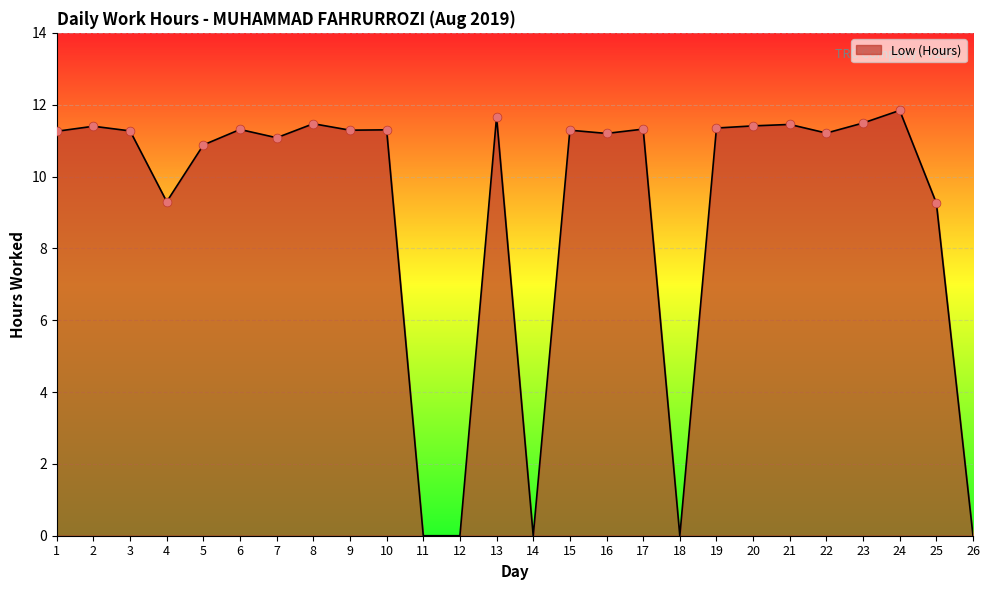

What is the change in value from 6 to 11?

-11.3